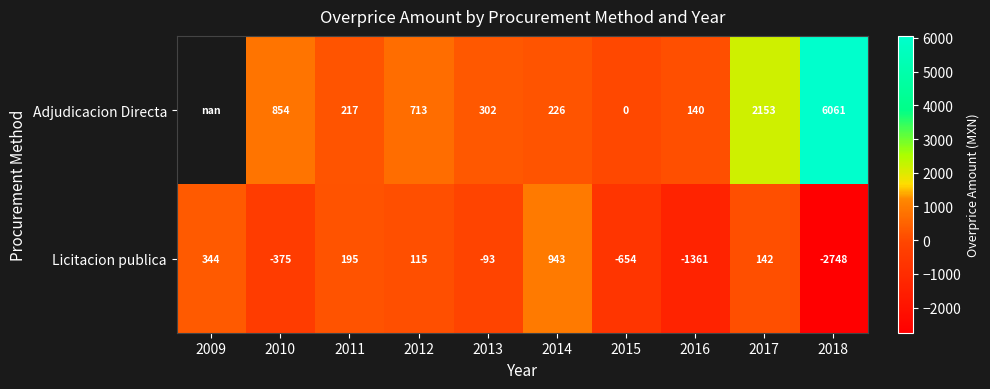

Which series changed the most between 2014 and 2018?

Adjudicacion Directa